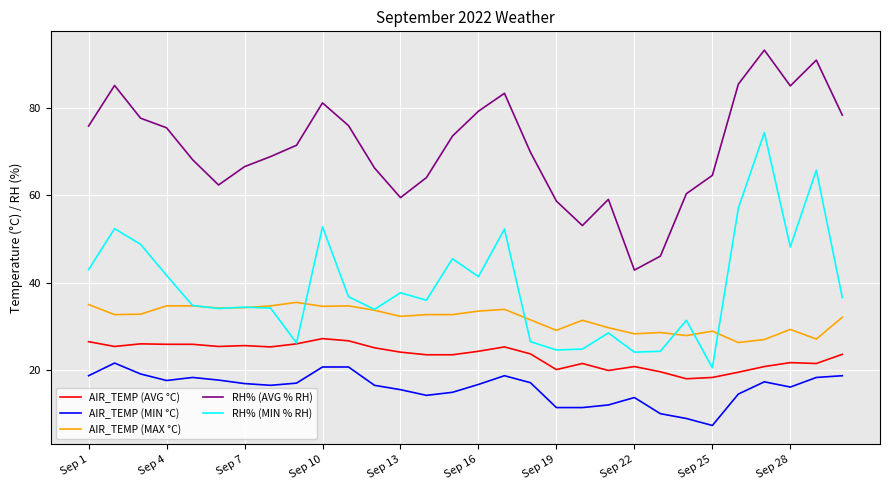

True or false: AIR_TEMP (MAX °C) and AIR_TEMP (MIN °C) intersect in this chart.

False